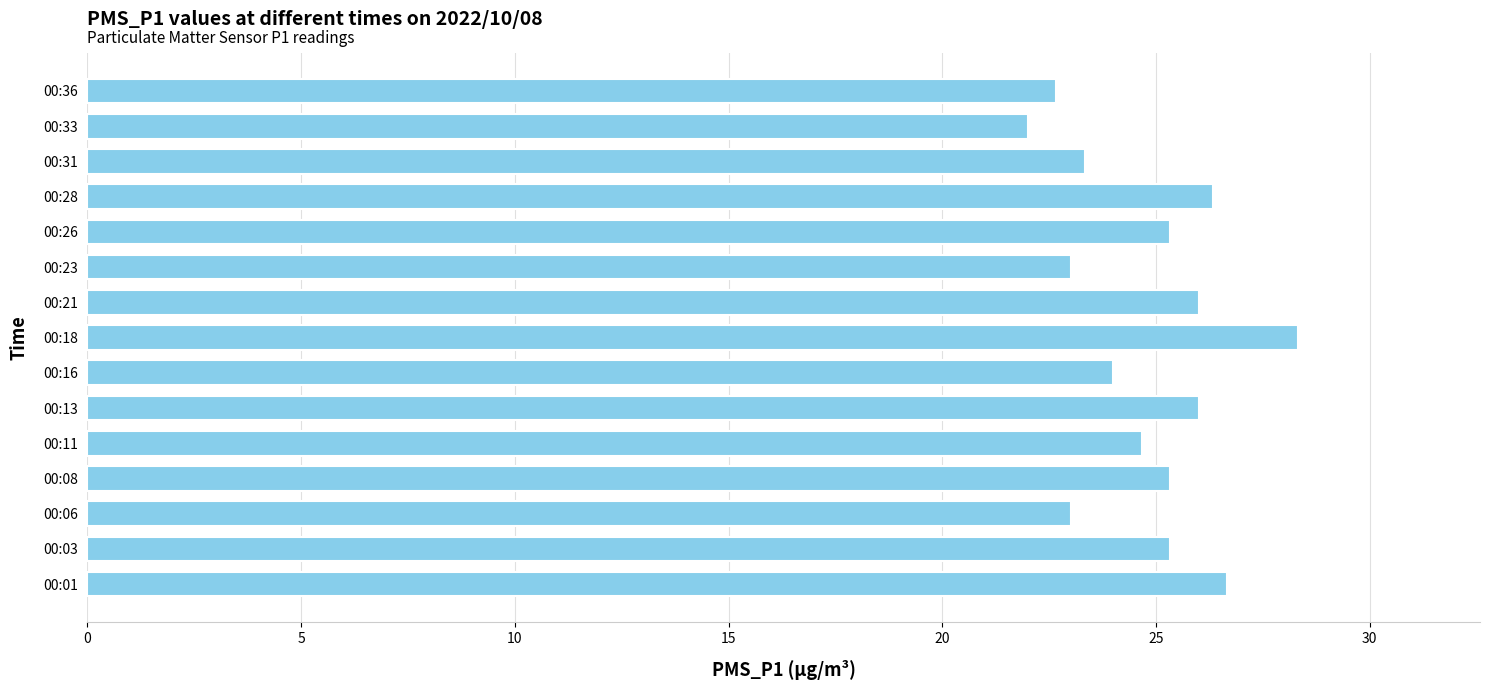

Are the bars horizontal?

Yes